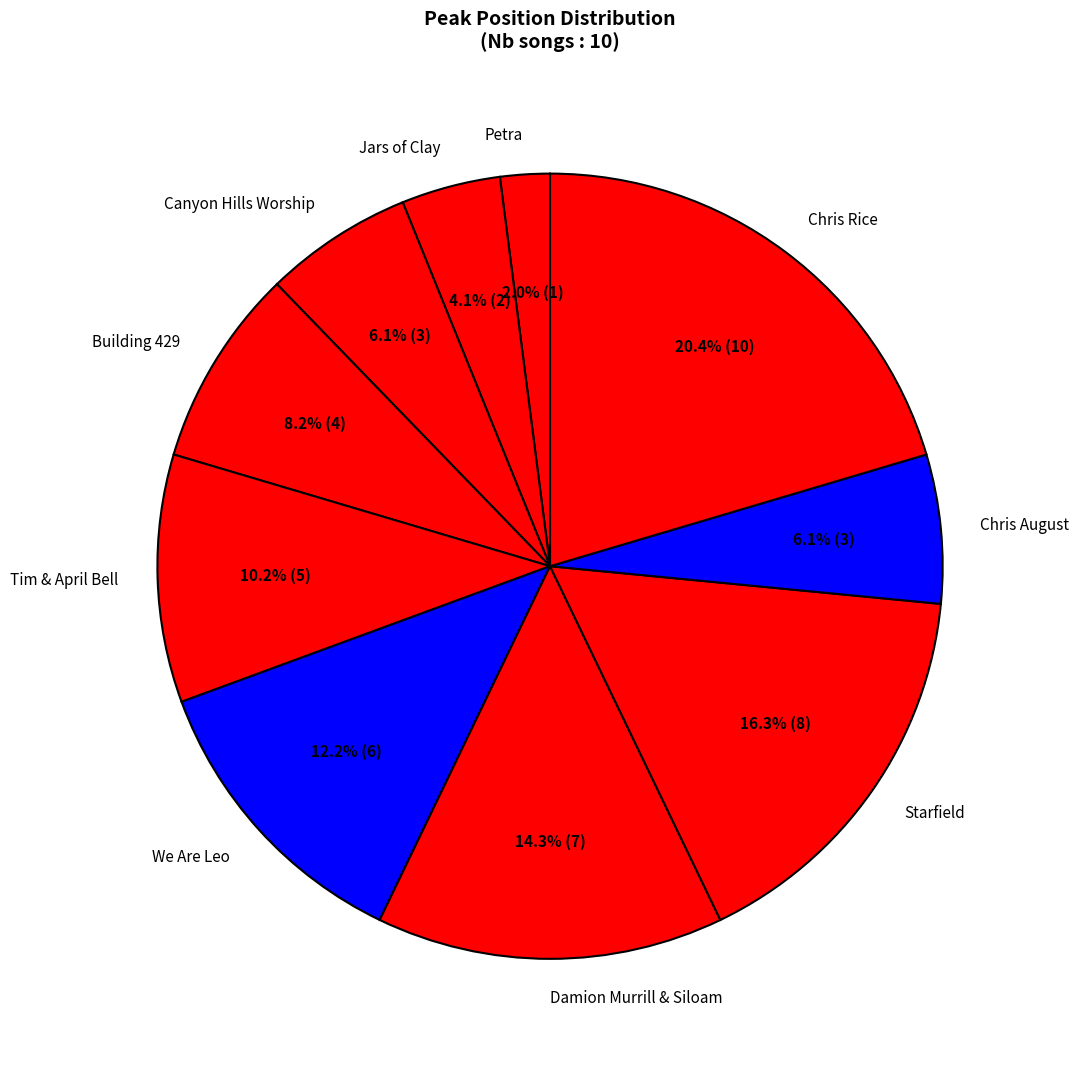

Is Tim & April Bell the majority of the pie?

No